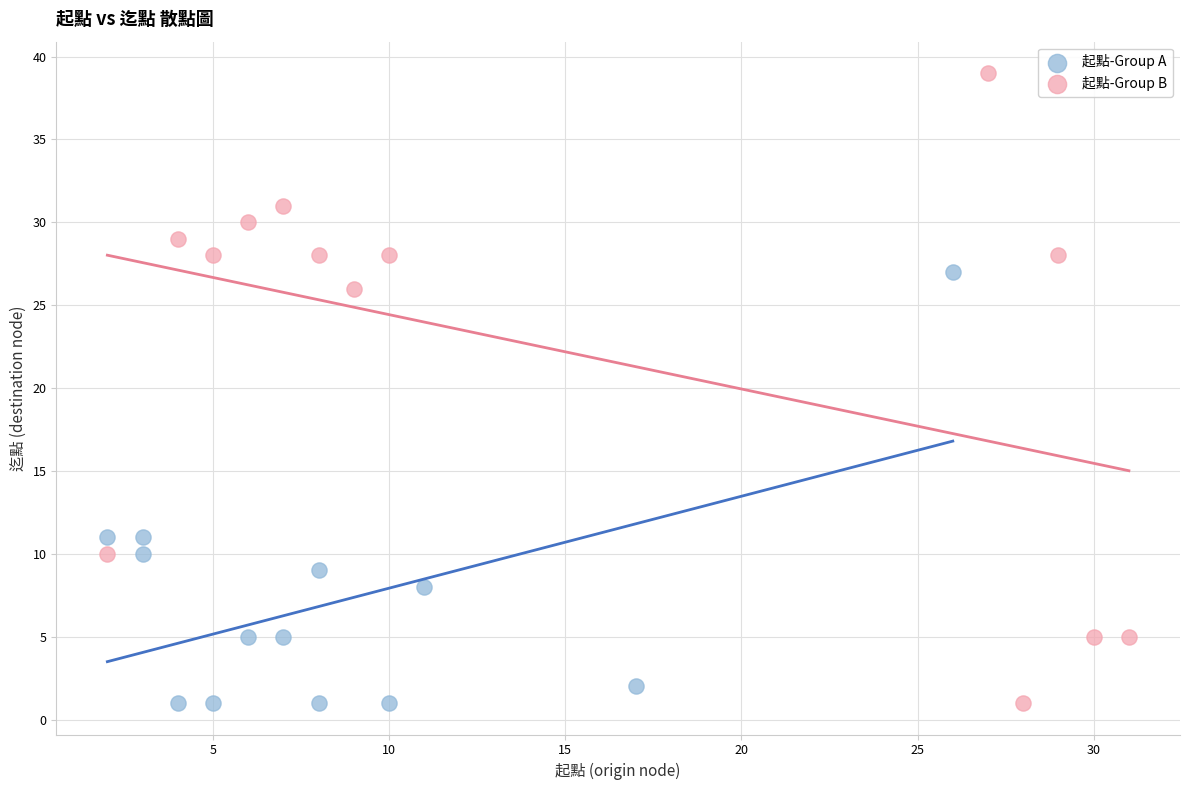

What are all the series names shown in the legend?

起點-Group A, 起點-Group B